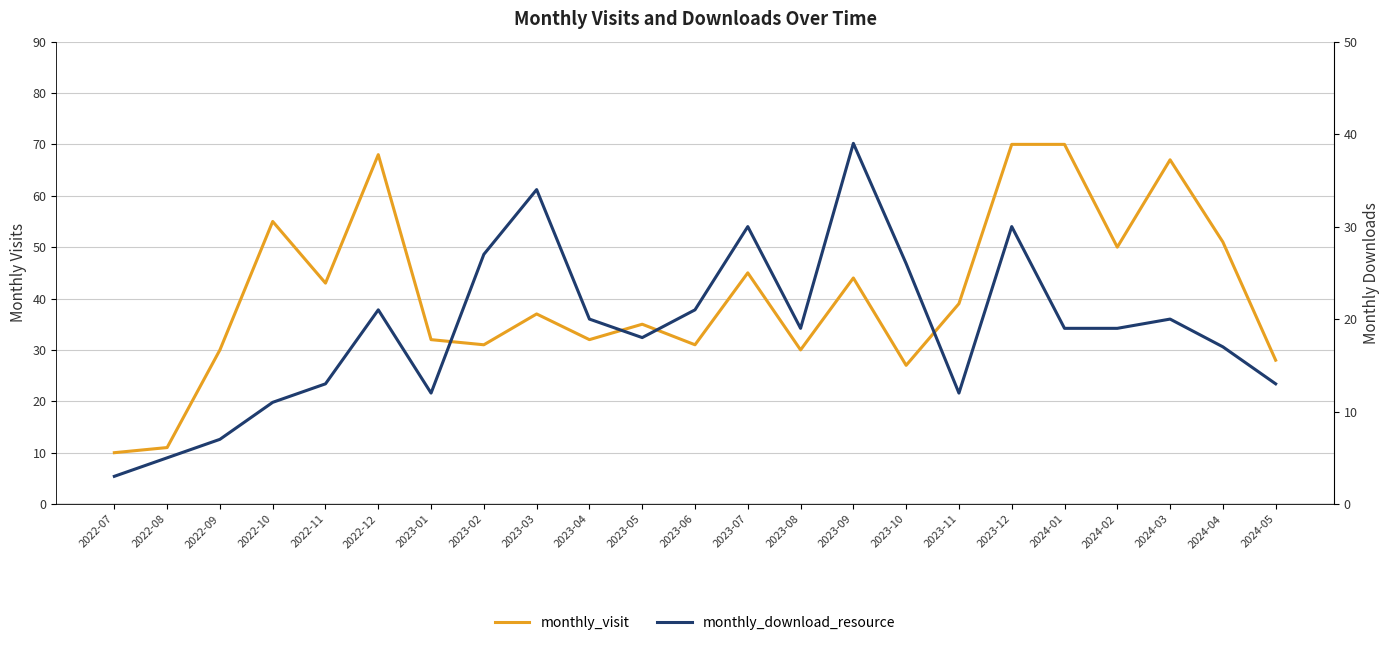

True or false: monthly_visit and monthly_download_resource cross at least once.

False